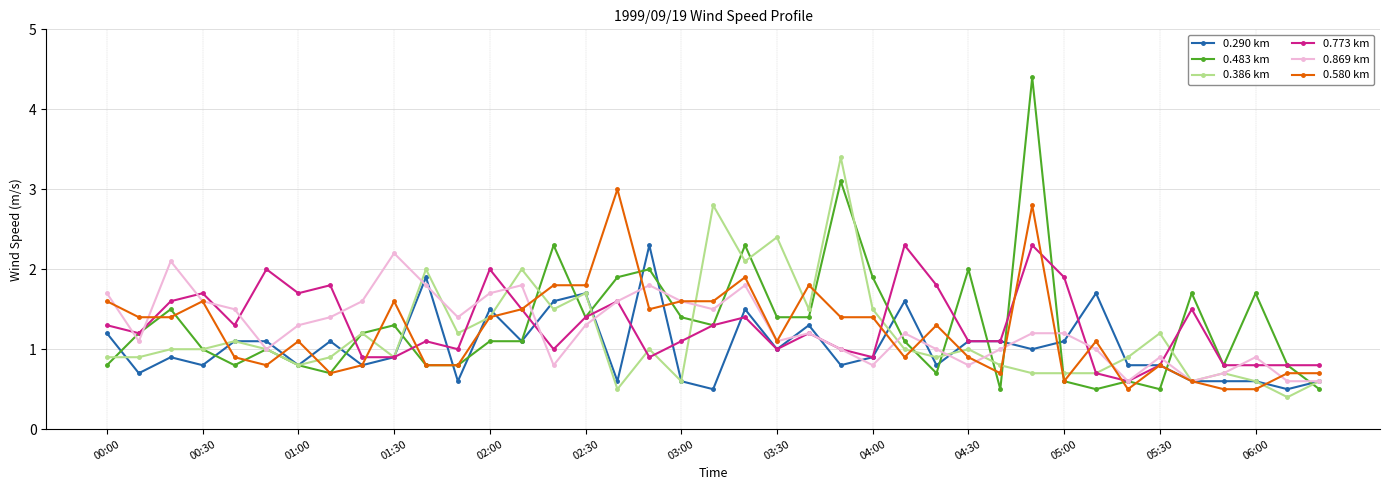

Is this an area chart (filled region under the line)?

No